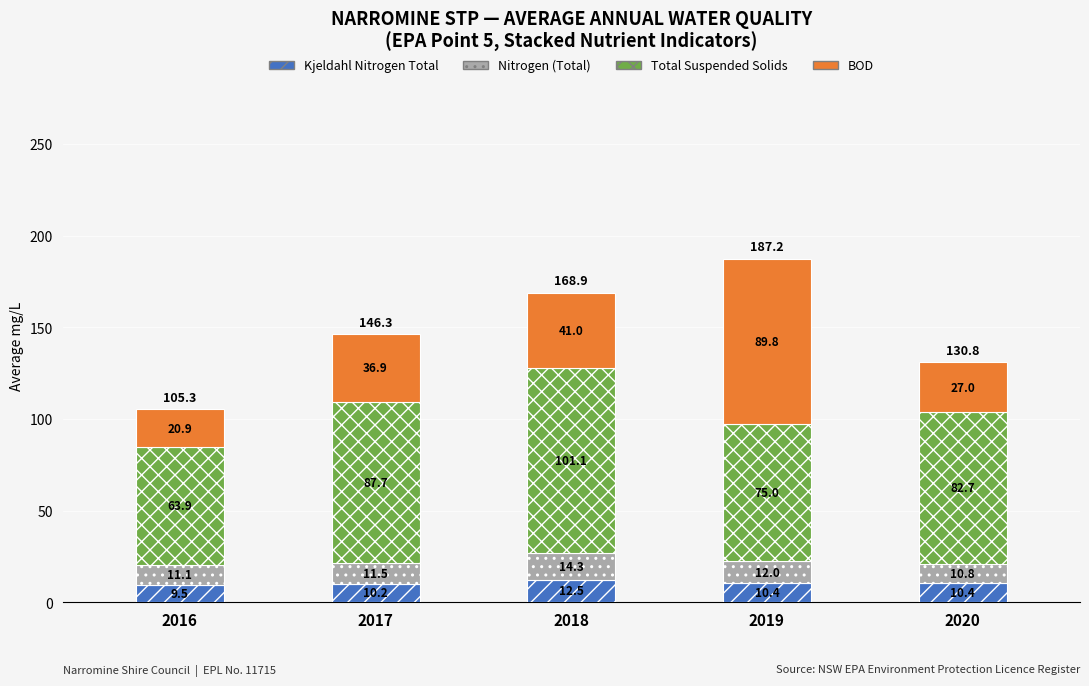

Which category has the lowest value in the Kjeldahl Nitrogen Total series?

2016